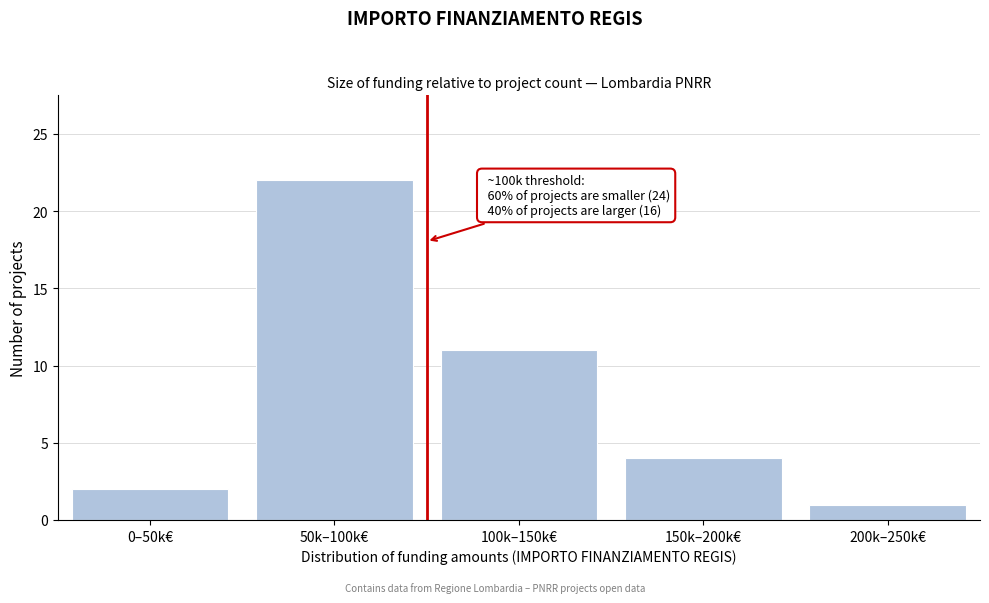

Reading left to right, what are all the values shown in this chart?

0–50k€=2	50k–100k€=22	100k–150k€=11	150k–200k€=4	200k–250k€=1